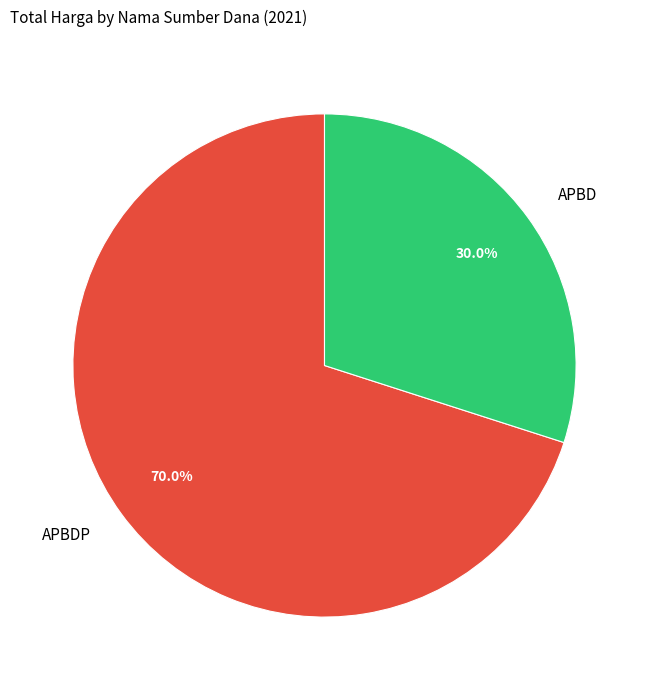

What percentage is NOT represented by APBD?

70.0%